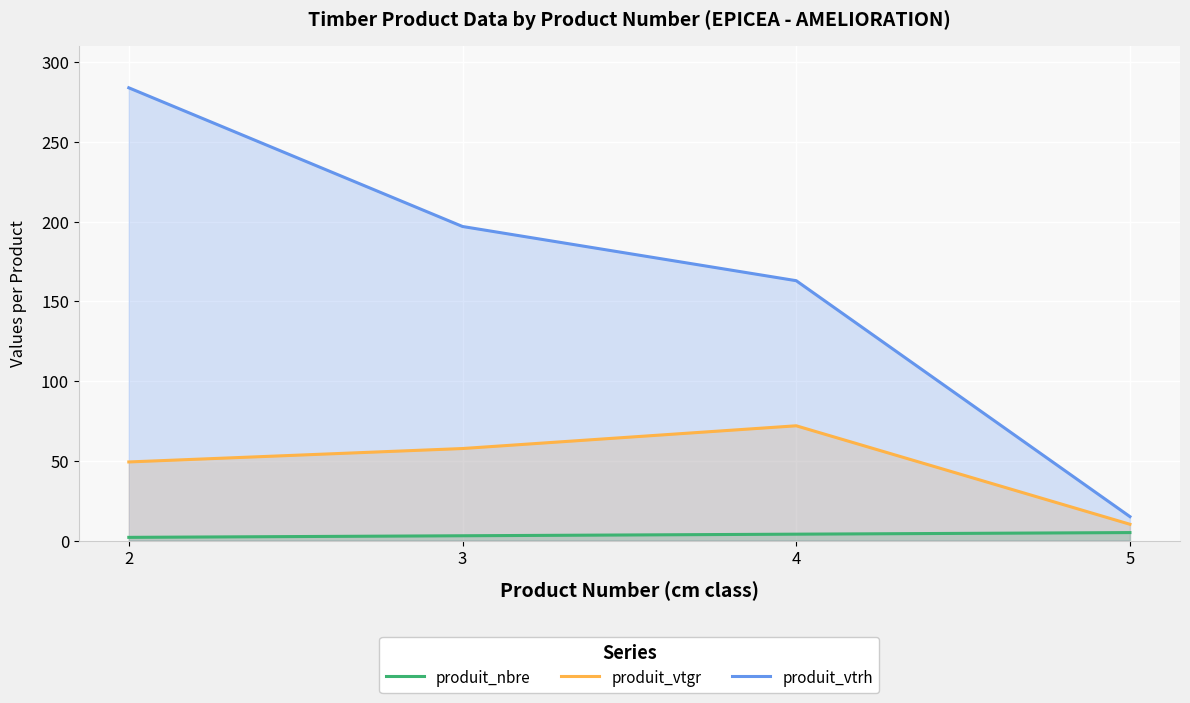

What is the value of the produit_vtrh point at the 1st from the left?

284.0